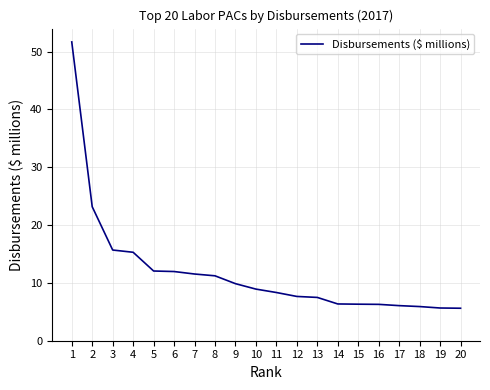

What is the difference between the maximum and minimum values?

46.1